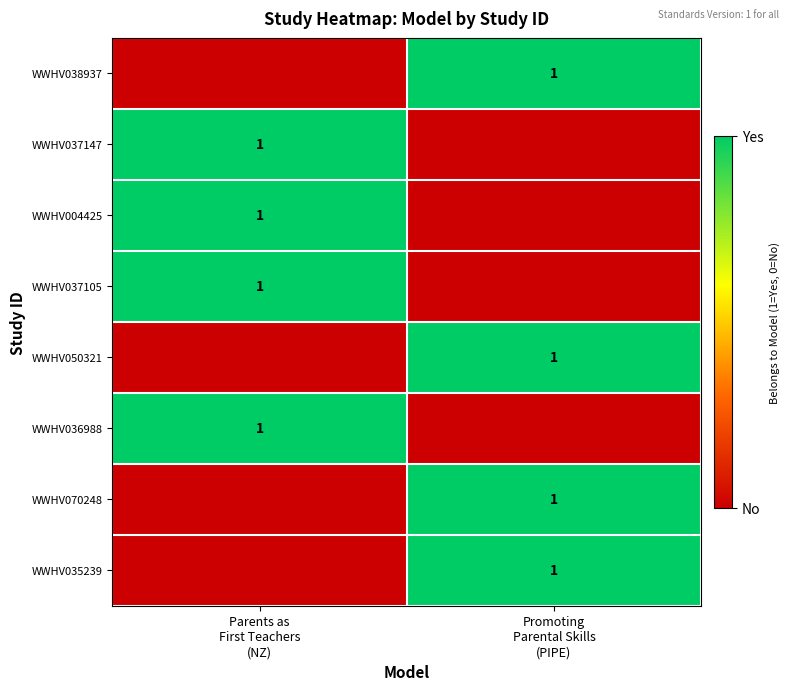

What is the sum of the WWHV036988 values at Parents as First Teachers (NZ) and Promoting Parental Skills (PIPE)?

1